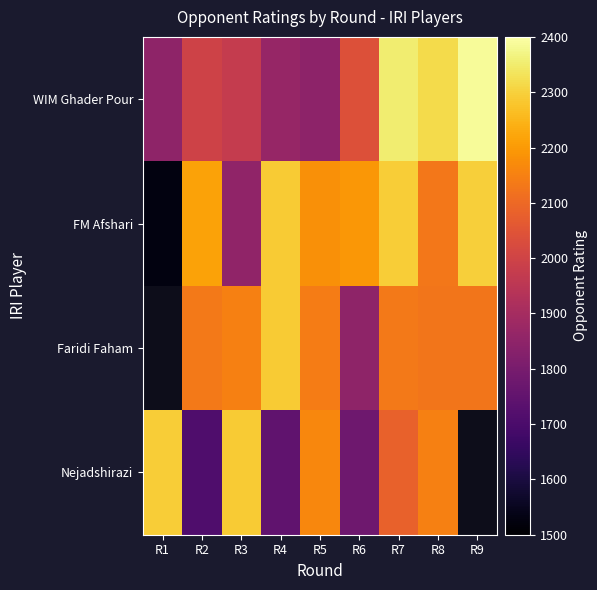

At which category is the sum across all series the highest?

R7